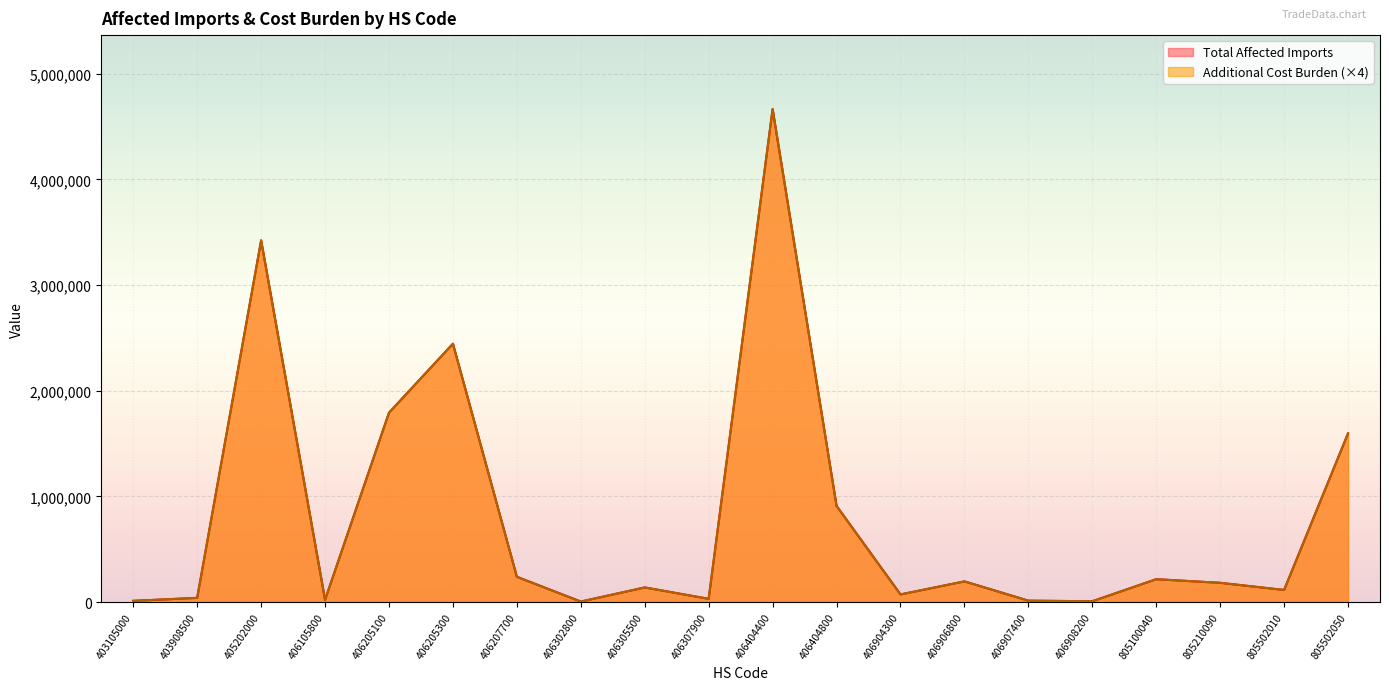

Which series has the largest total across all categories?

Total Affected Imports